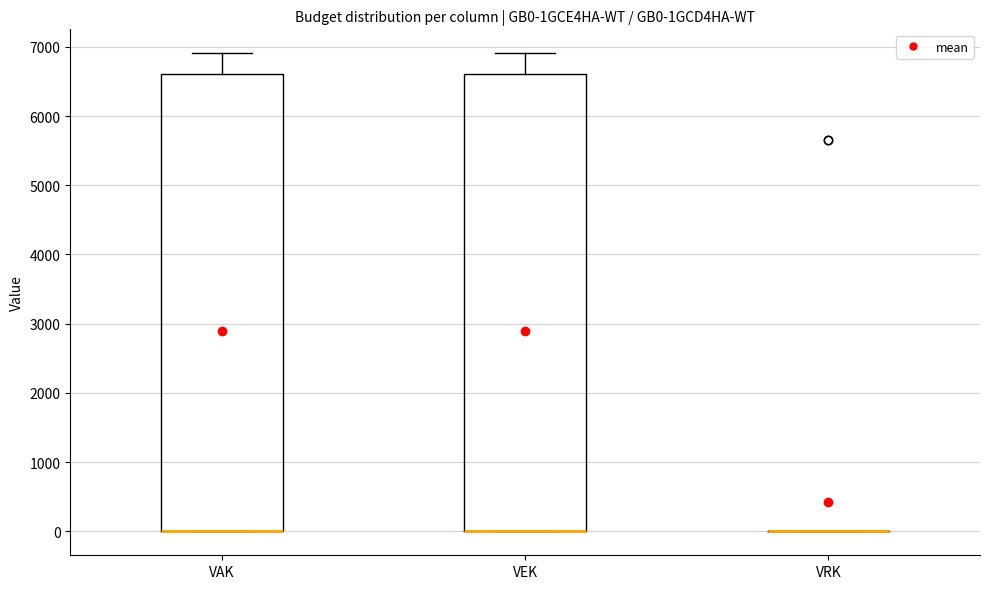

Reading left to right, transcribe this box plot: for each box, give where its median line is, the range the box spans, and where its two whiskers end, as read against the y-axis. The values are not printed on the chart, so give them approximately, as read against the axis.

VAK: median 0 (drawn on the box's lower edge), box 0 to 6600, whiskers 0 to 6900
VEK: median 0 (drawn on the box's lower edge), box 0 to 6600, whiskers 0 to 6900
VRK: box collapsed to a line at 0, whiskers 0 to 0